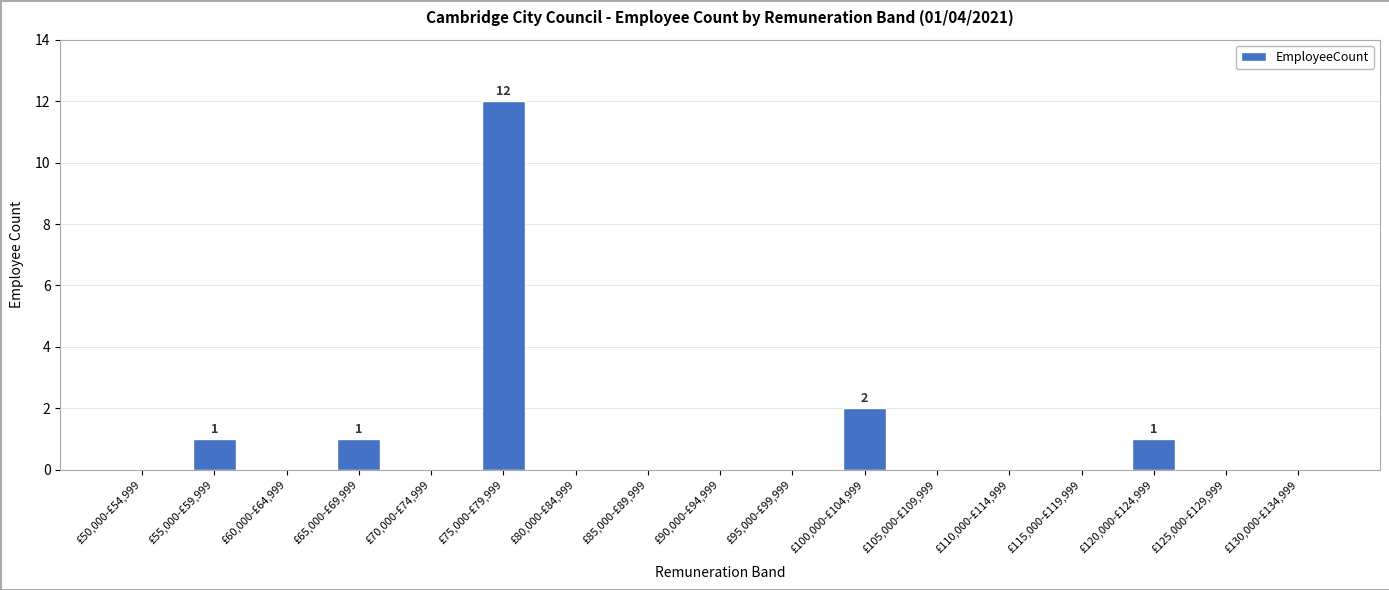

The value at £65,000-£69,999 is 1. True or false?

True